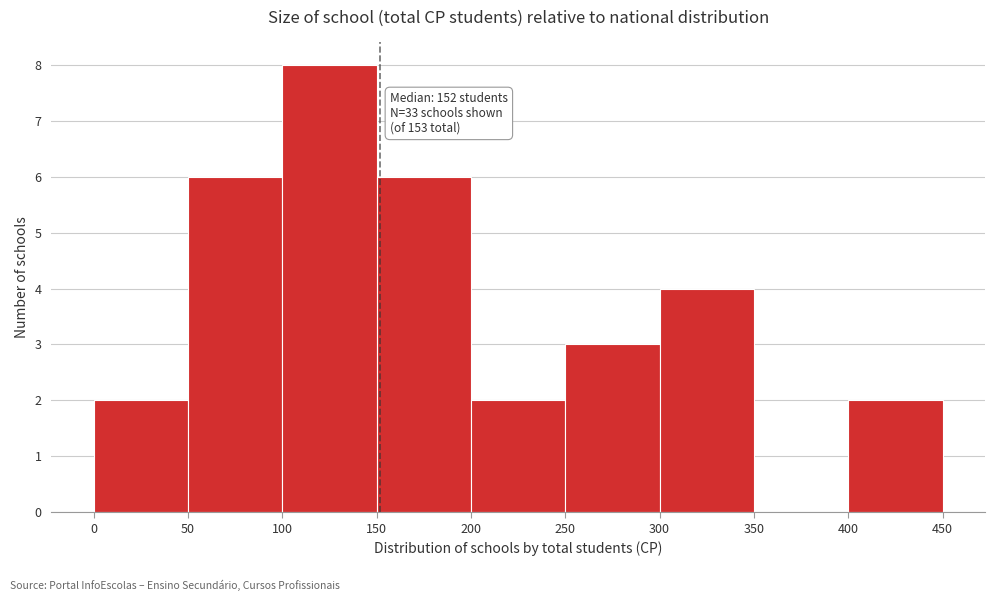

Over which range of the x-axis is the bar tallest?

100 to 150